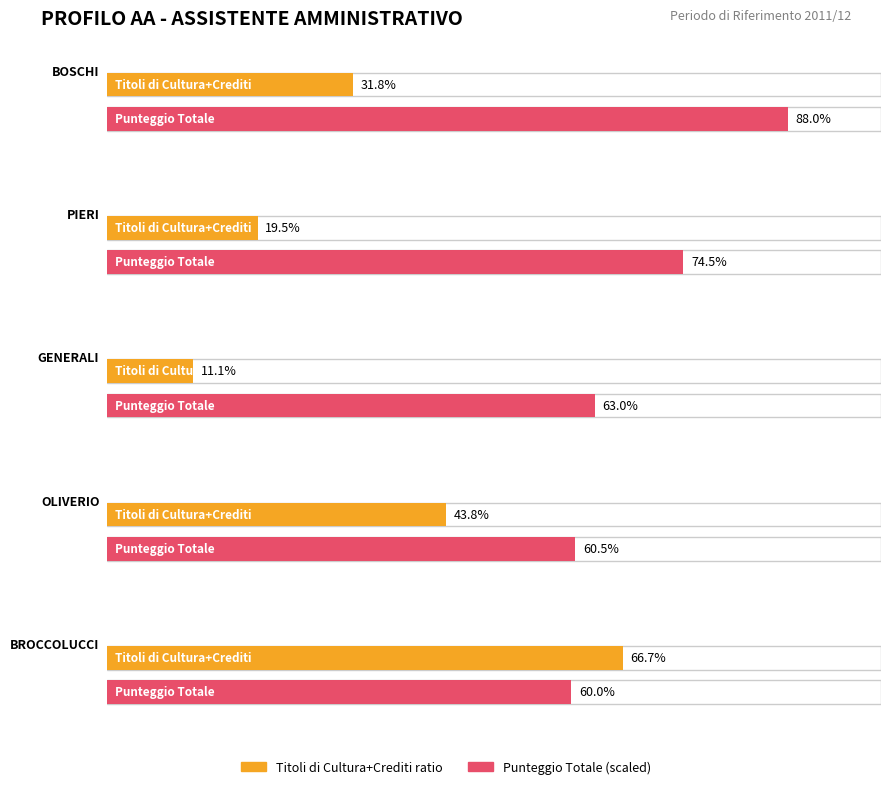

Read the Punteggio Totale value at BROCCOLUCCI PAOLA.

60.0